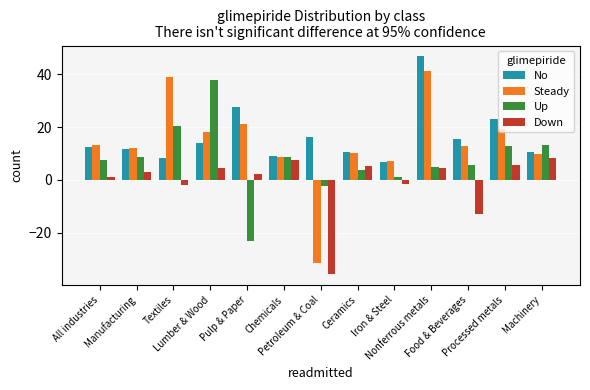

What is the average value of the Down series?

-0.7